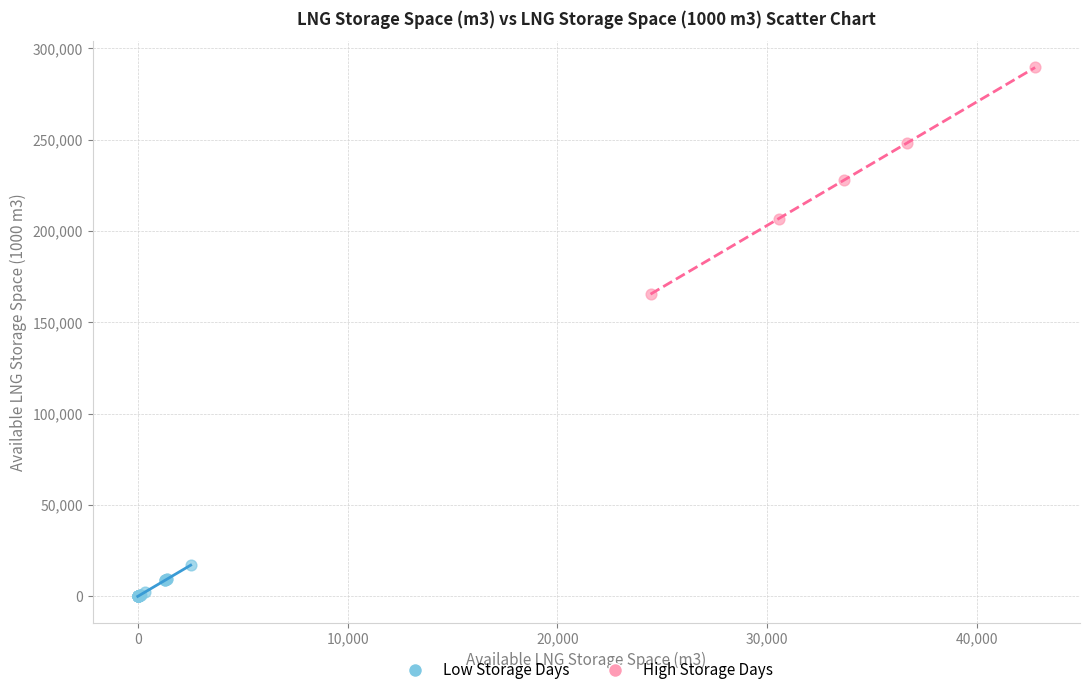

Which series contains the lowest Y value?

Low Storage Days